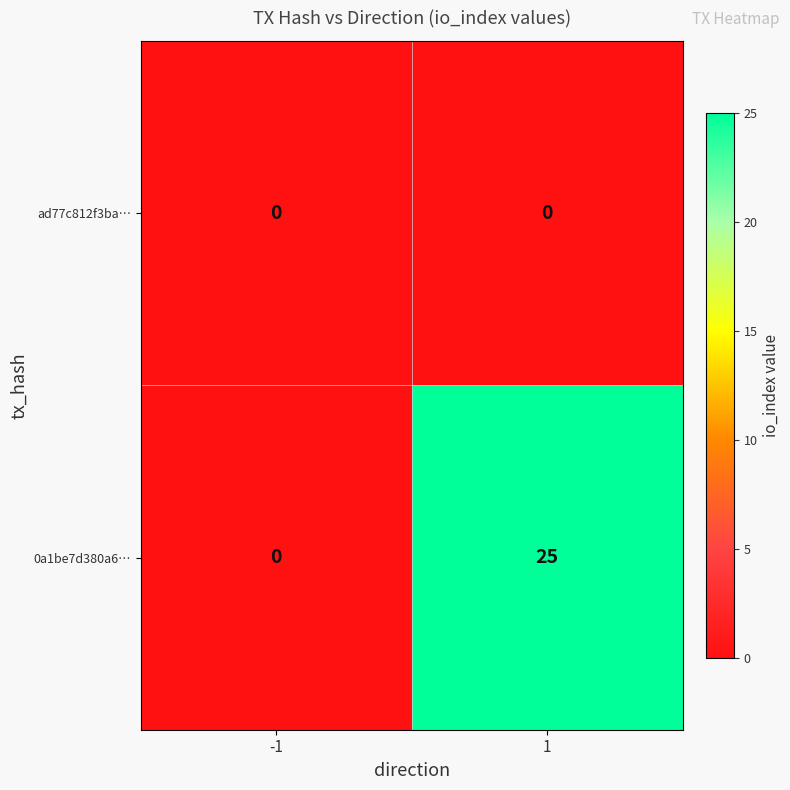

Rank the series by their maximum value, from highest to lowest.

0a1be7d380a6…, ad77c812f3ba…